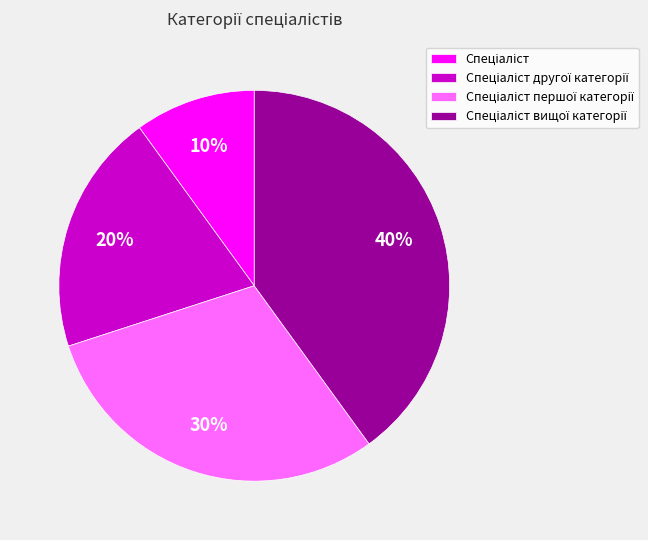

Does any single category account for the majority?

No